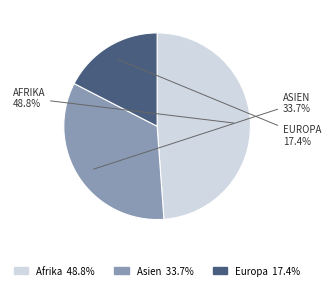

Combined, do Afrika and Asien account for over 50%?

Yes